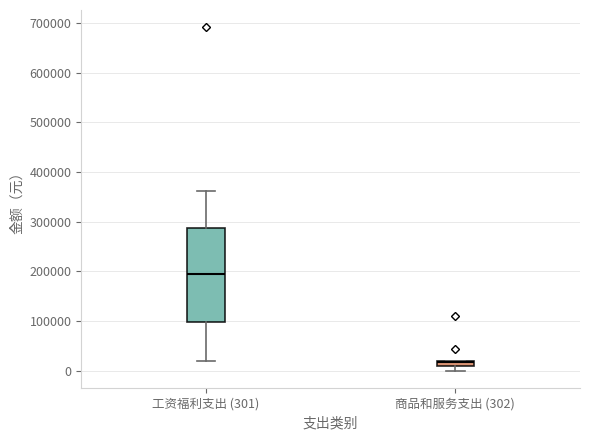

Which box's median line is the highest?

工资福利支出 (301)